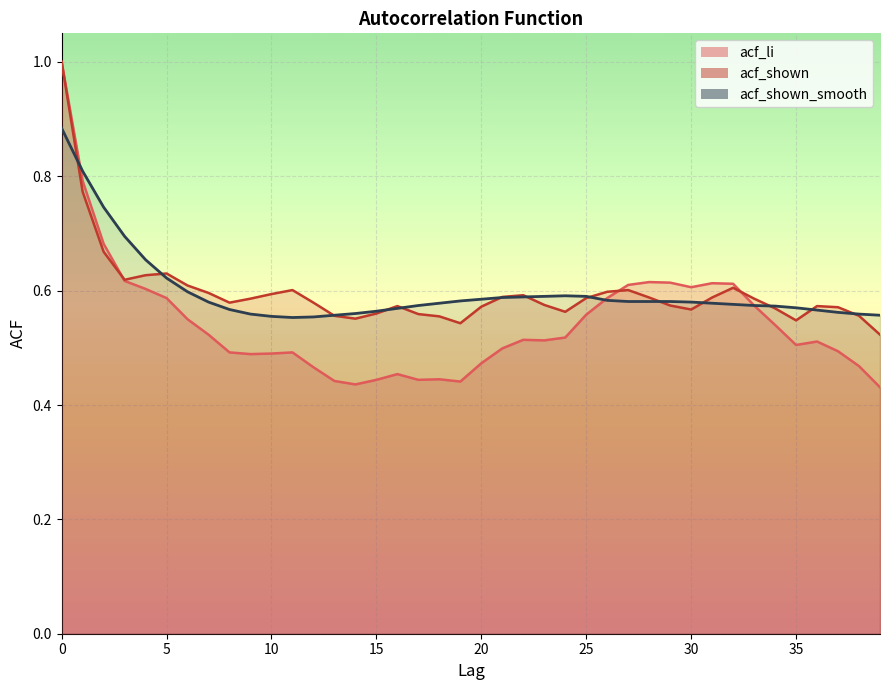

Is it true that acf_shown_smooth equals 0.6 at 7?

True